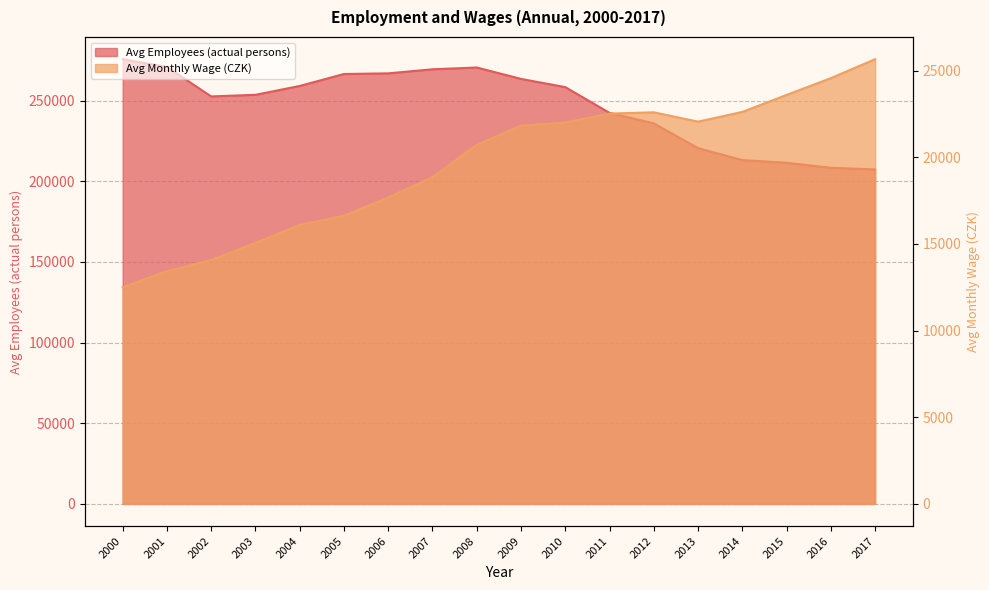

At which category does the chart reach its minimum across all series?

2000